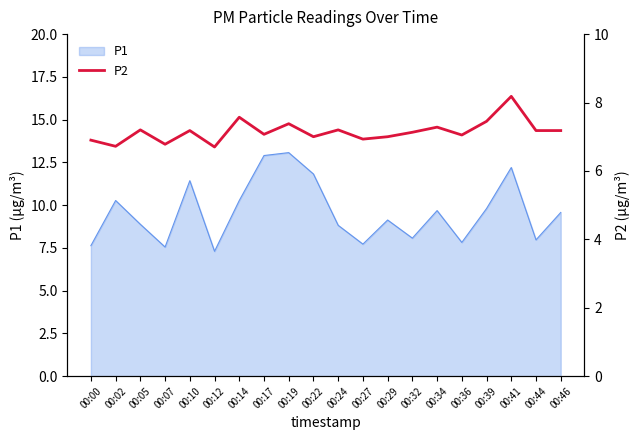

How many lines are shown in the chart?

1